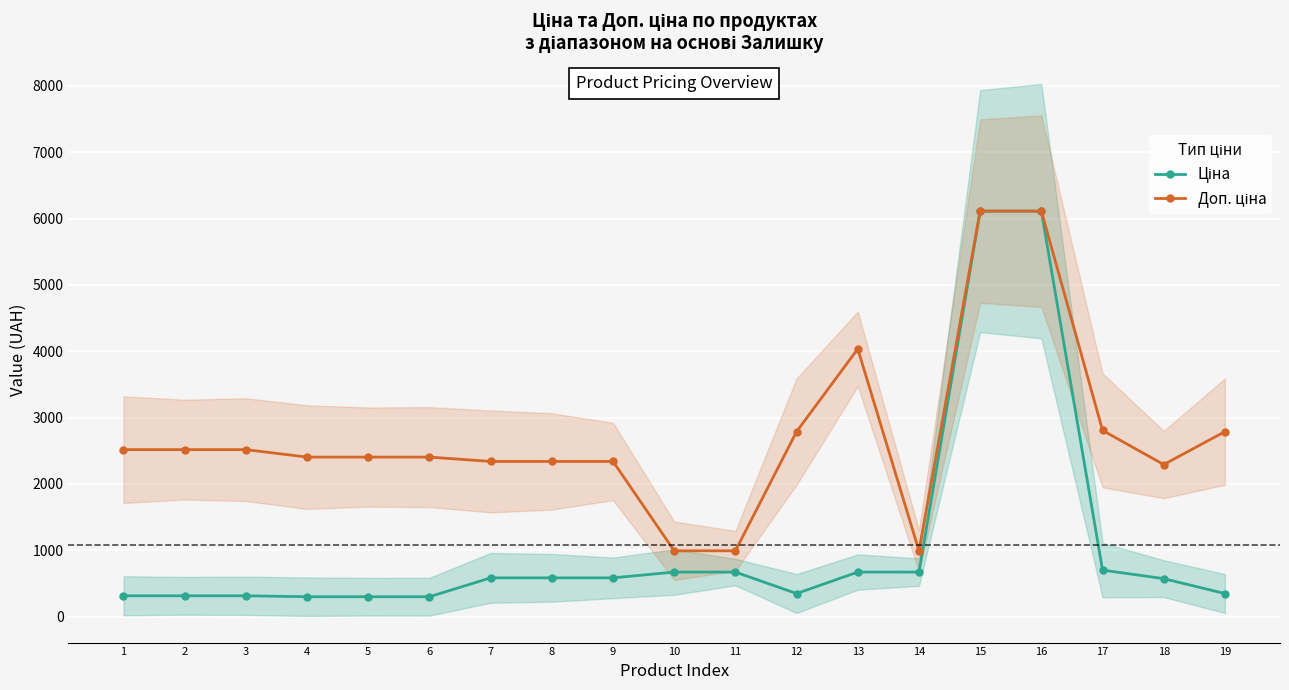

Reading left to right, what are all the values shown in this chart?

Ціна: 314.7	314.7	314.7	300.6	300.6	300.6	584.9	584.9	584.9	672.1	672.1	348.6	672.7	672.1	6112.5	6112.5	701.9	573.2	348.6
Доп. ціна: 2517.5	2517.5	2517.5	2405.2	2405.2	2405.2	2339.7	2339.7	2339.7	992.7	992.7	2789.2	4036.0	992.7	6112.5	6112.5	2807.6	2292.9	2789.2